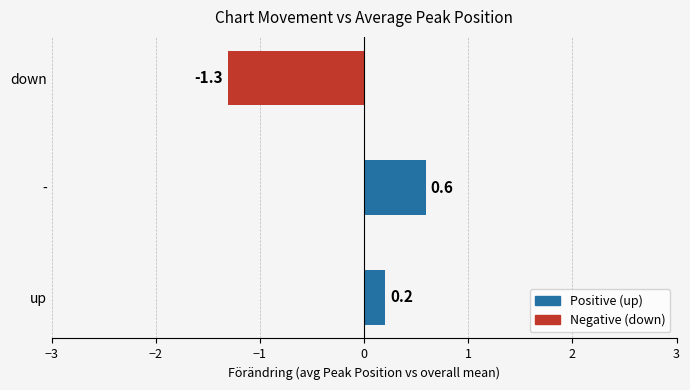

What is the average value?

-0.2